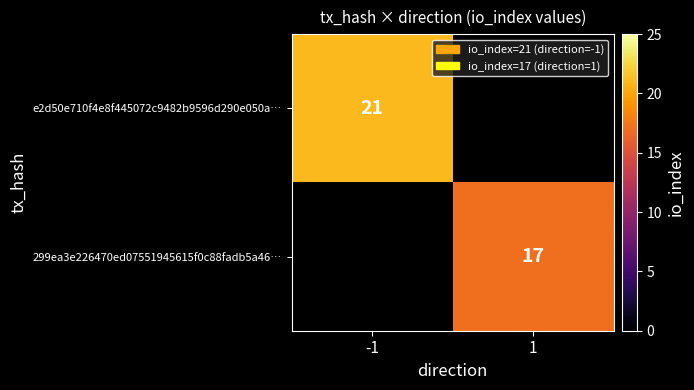

True or false: e2d50e710f4e8f445072c9482b9596d290e050a… has a value of 28 at -1.

False